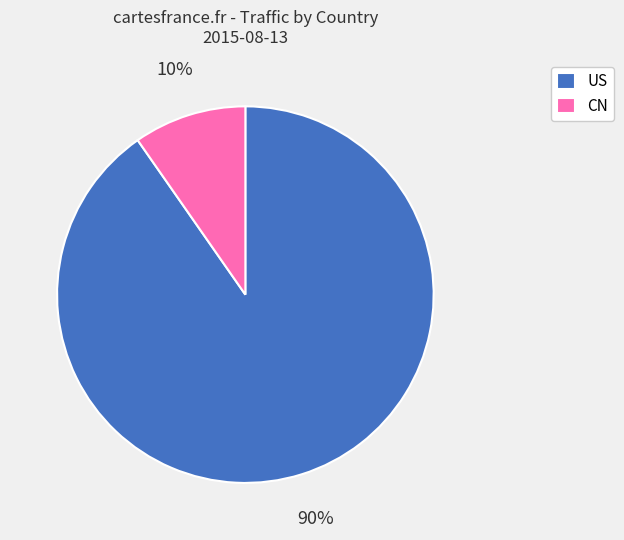

Rank the categories by value from highest to lowest.

US, CN